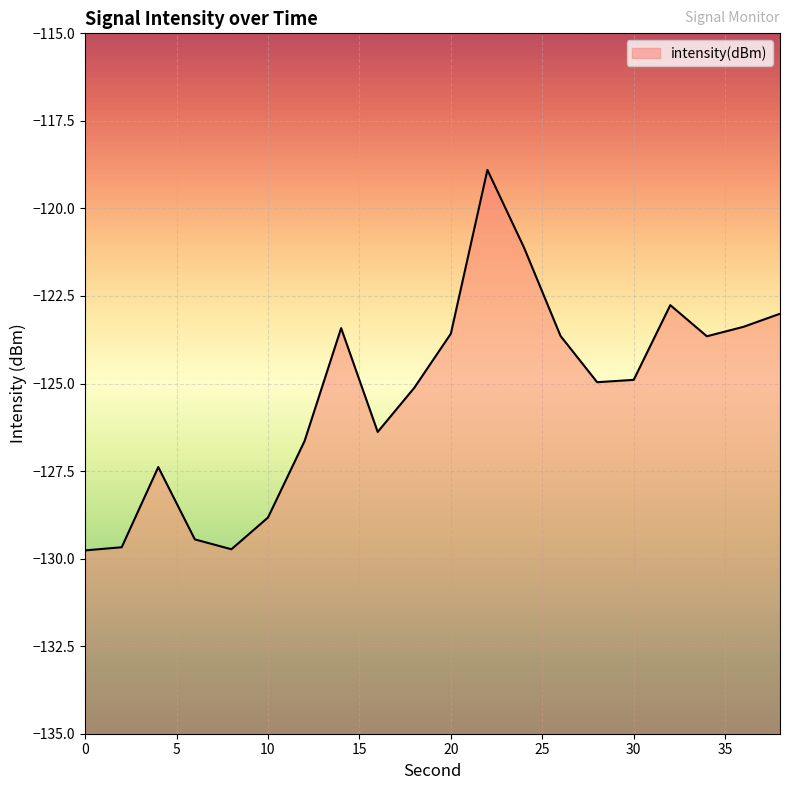

What is the difference between the maximum and minimum values?

10.9